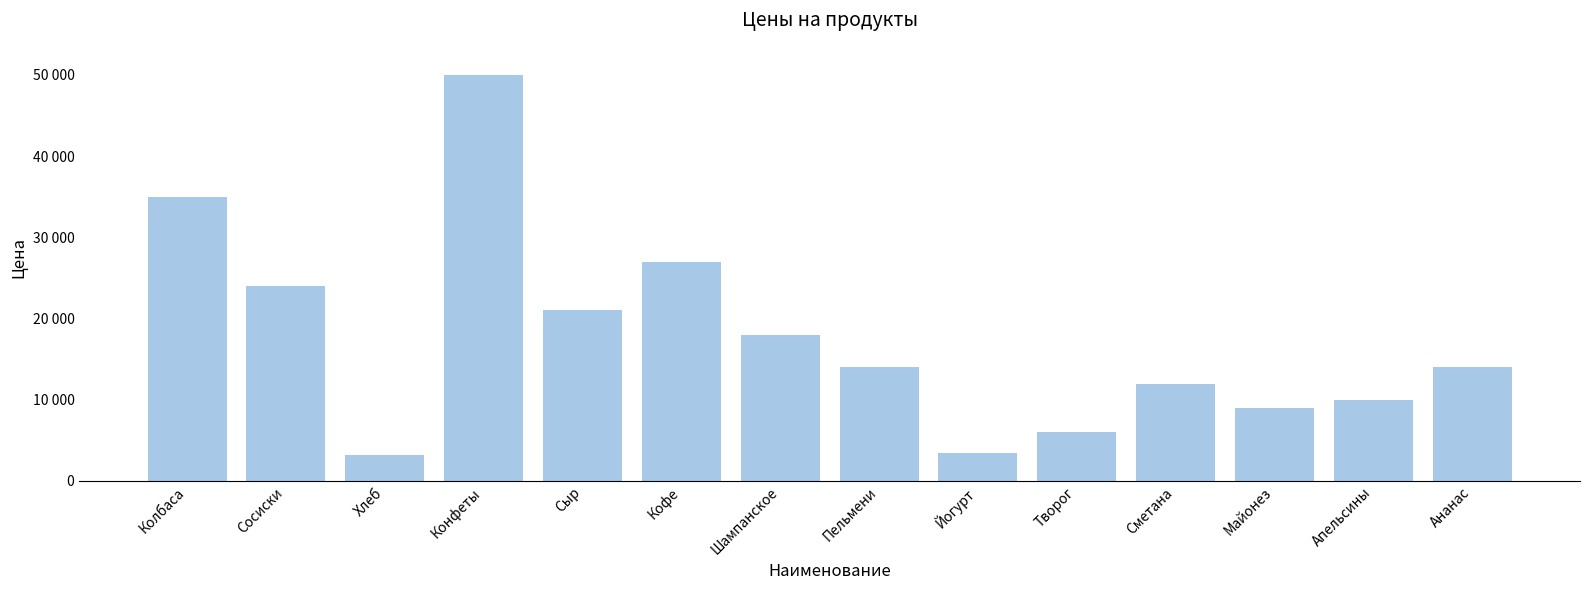

What is the difference between the values at Пельмени and Майонез?

5000